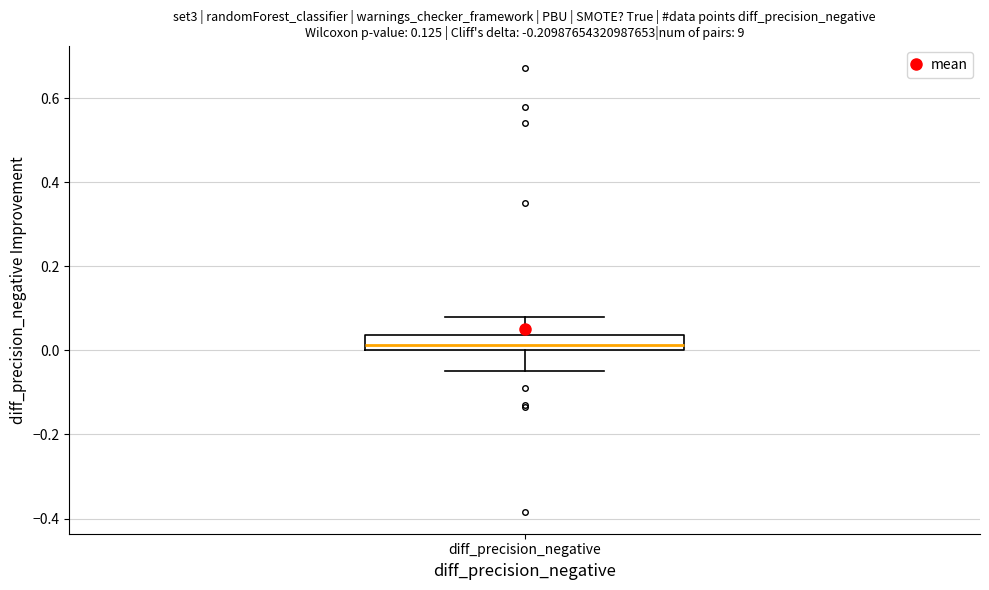

Where is the lower edge of the box for diff_precision_negative on the y-axis? The values are not printed on the chart, so give them approximately, as read against the axis.

0.00